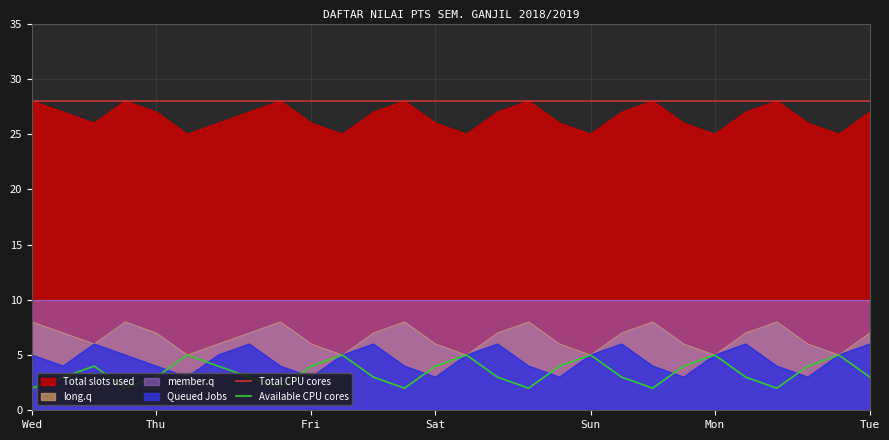

What is the average value of the Available CPU cores series?

3